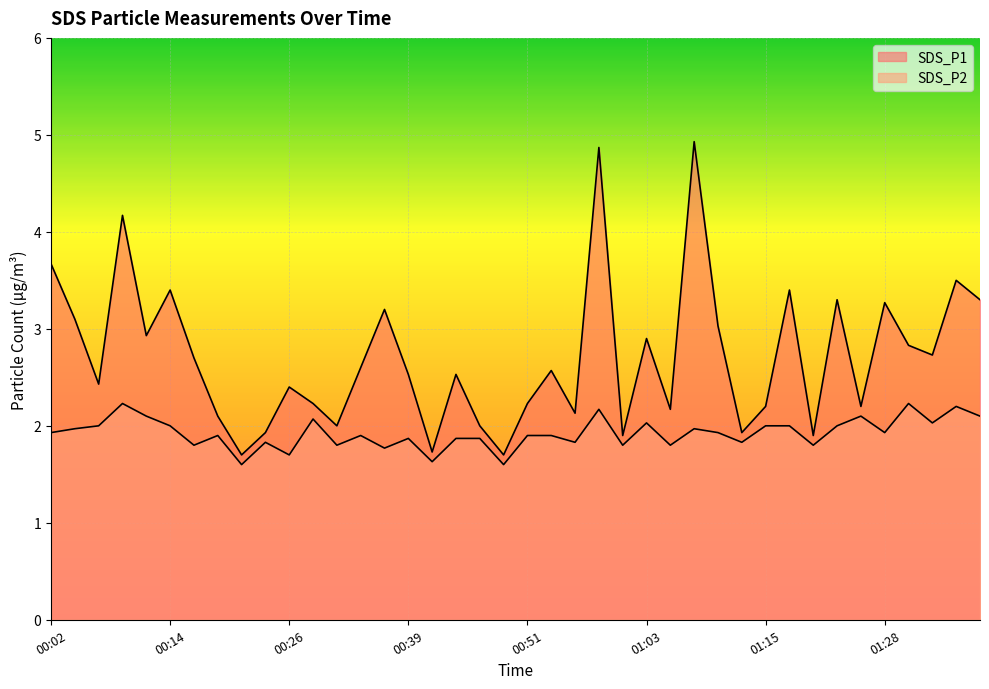

Reading right to left, transcribe all the data shown in this chart.

SDS_P1: 3.3	3.5	2.7	2.8	3.3	2.2	3.3	1.9	3.4	2.2	1.9	3.0	4.9	2.2	2.9	1.9	4.9	2.1	2.6	2.2	1.7	2.0	2.5	1.7	2.5	3.2	2.6	2.0	2.2	2.4	1.9	1.7	2.1	2.7	3.4	2.9	4.2	2.4	3.1	3.7
SDS_P2: 2.1	2.2	2.0	2.2	1.9	2.1	2.0	1.8	2.0	2.0	1.8	1.9	2.0	1.8	2.0	1.8	2.2	1.8	1.9	1.9	1.6	1.9	1.9	1.6	1.9	1.8	1.9	1.8	2.1	1.7	1.8	1.6	1.9	1.8	2.0	2.1	2.2	2.0	2.0	1.9